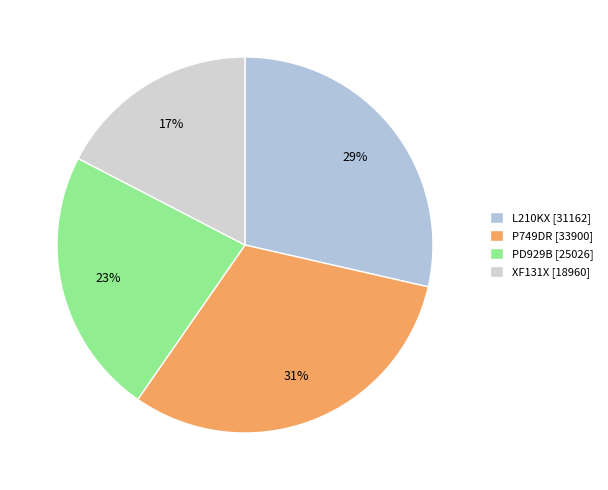

What is the smallest slice in the pie chart?

XF131X